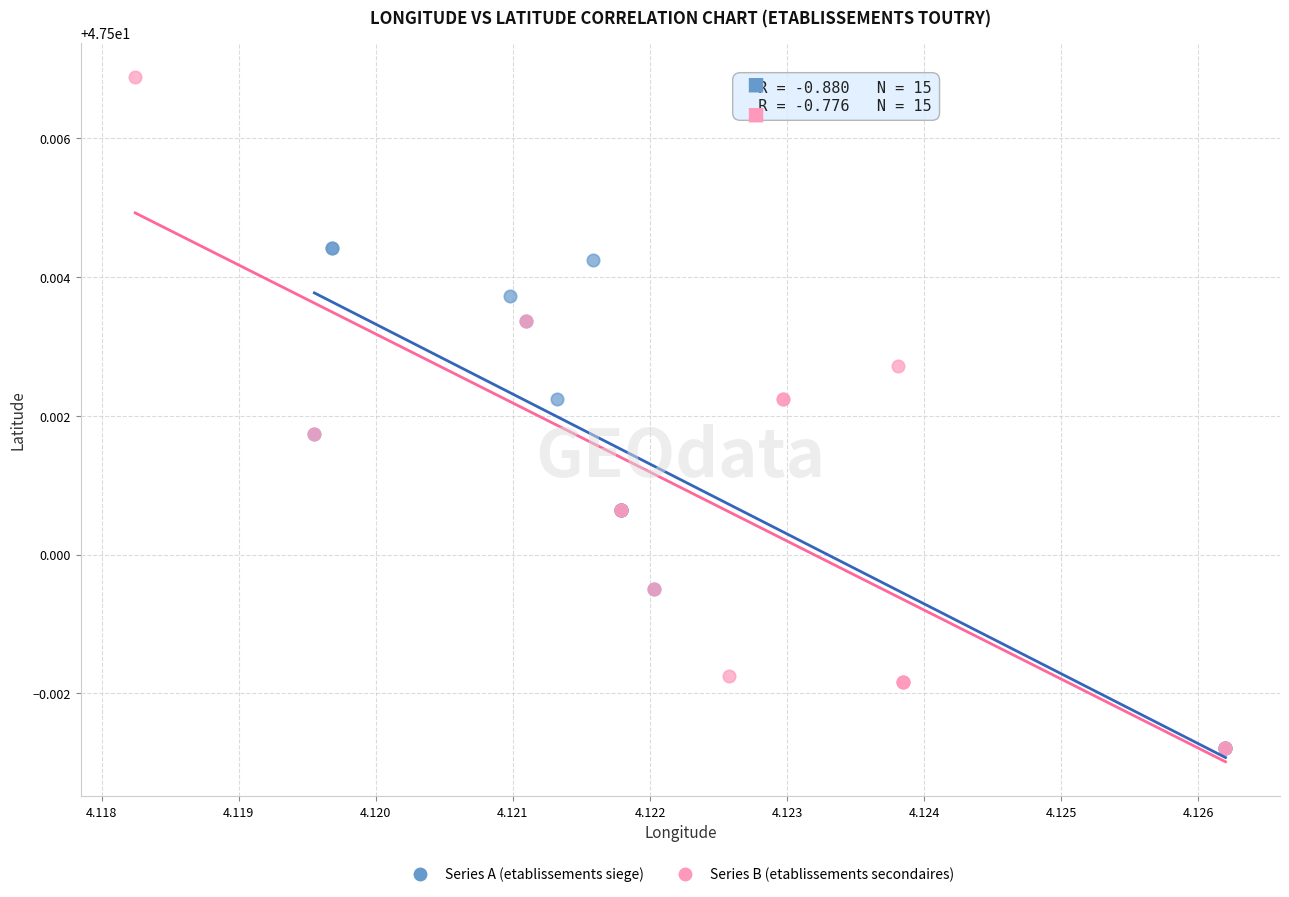

Which series reaches the maximum Y coordinate?

Series B (etablissements secondaires)